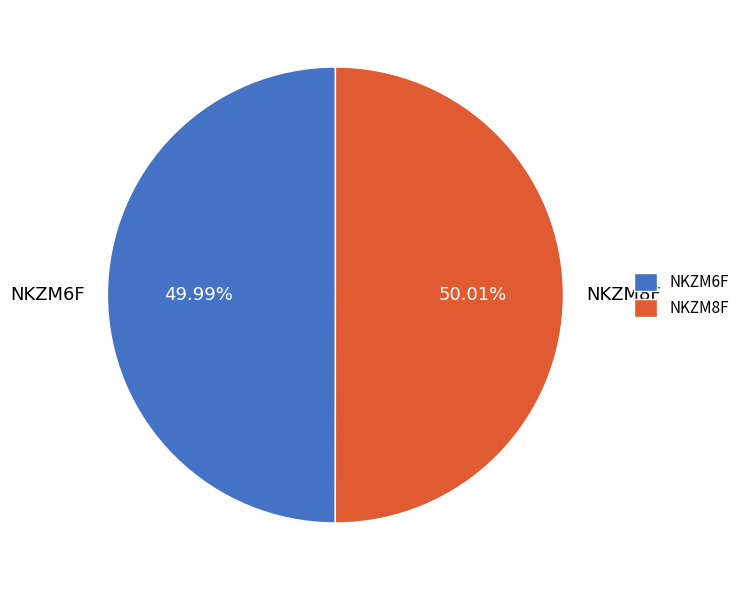

How many segments does this pie chart have?

2